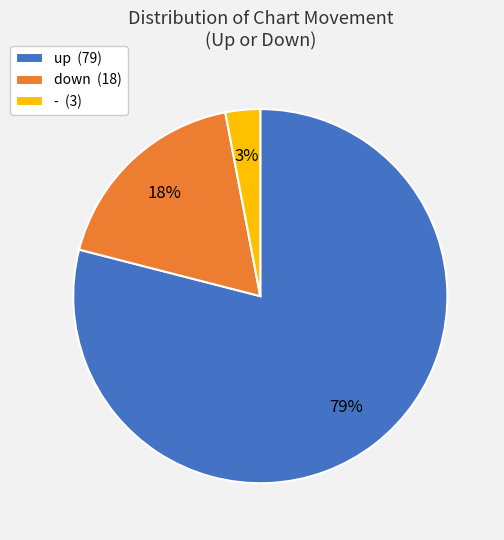

Does up represent more than half of the total?

Yes